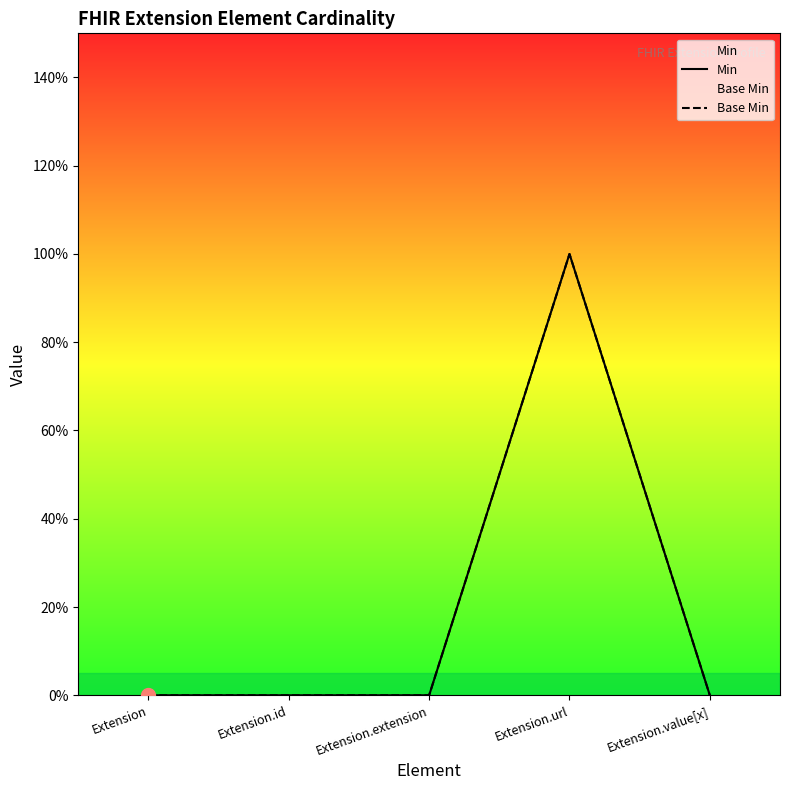

How many positive values does the Min series have?

1